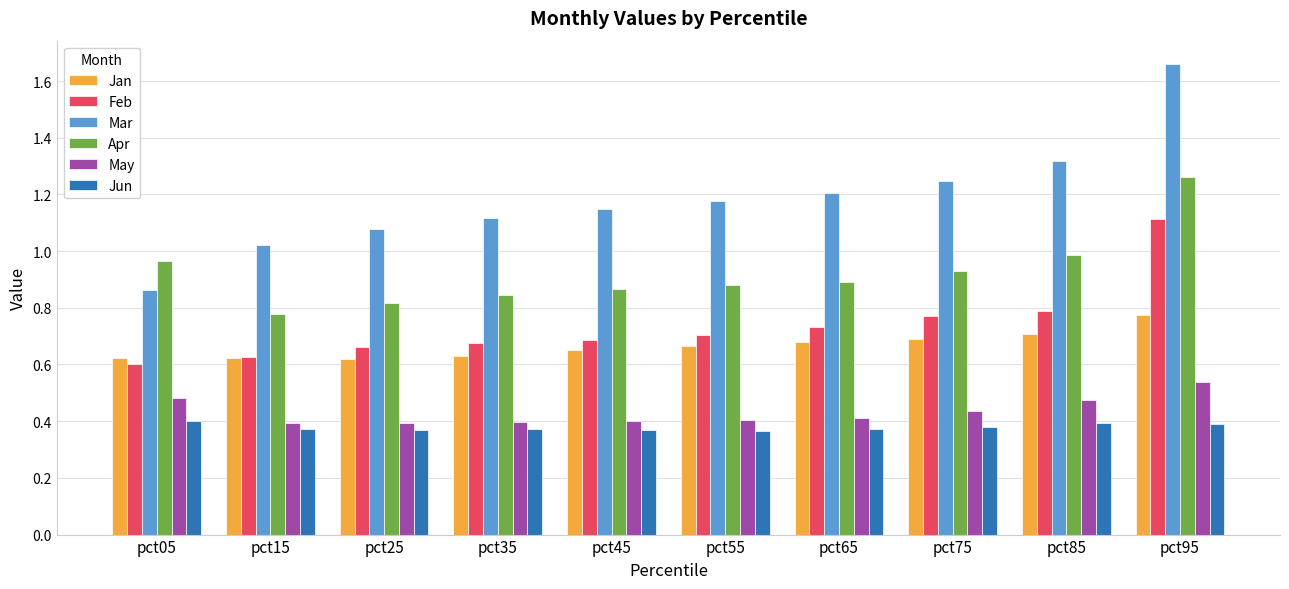

Between pct55 and pct85, which series saw the biggest shift?

Mar